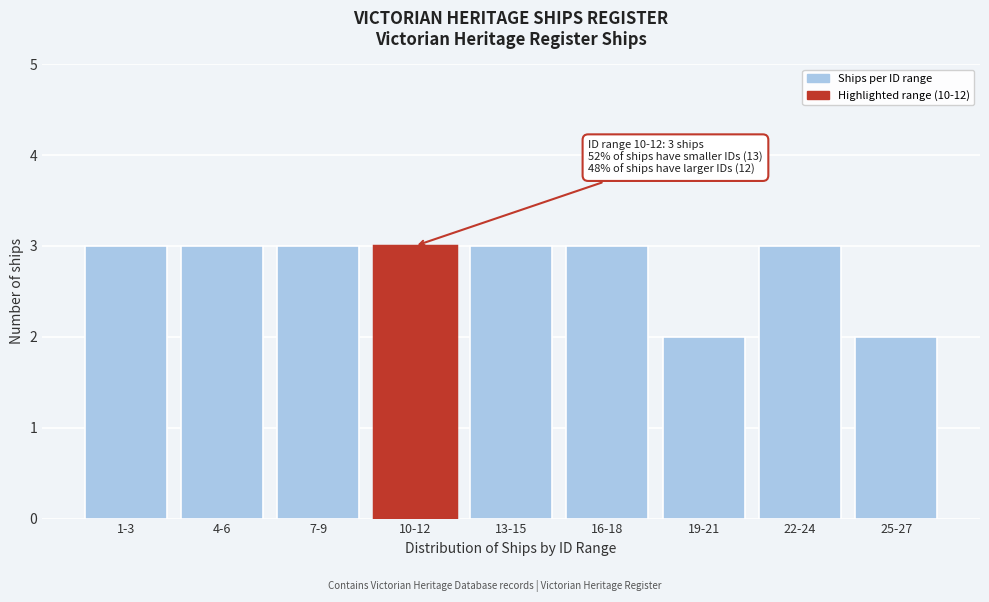

Reading left to right, list all the values displayed in this chart.

1-3=3	4-6=3	7-9=3	10-12=3	13-15=3	16-18=3	19-21=2	22-24=3	25-27=2